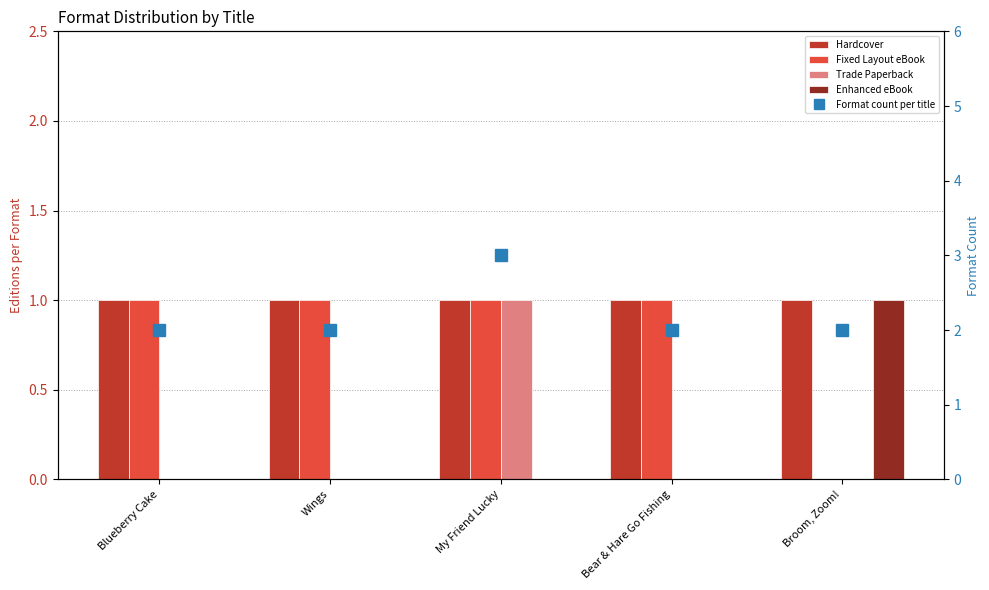

What is the difference between the maximum and minimum values in the Trade Paperback series?

1